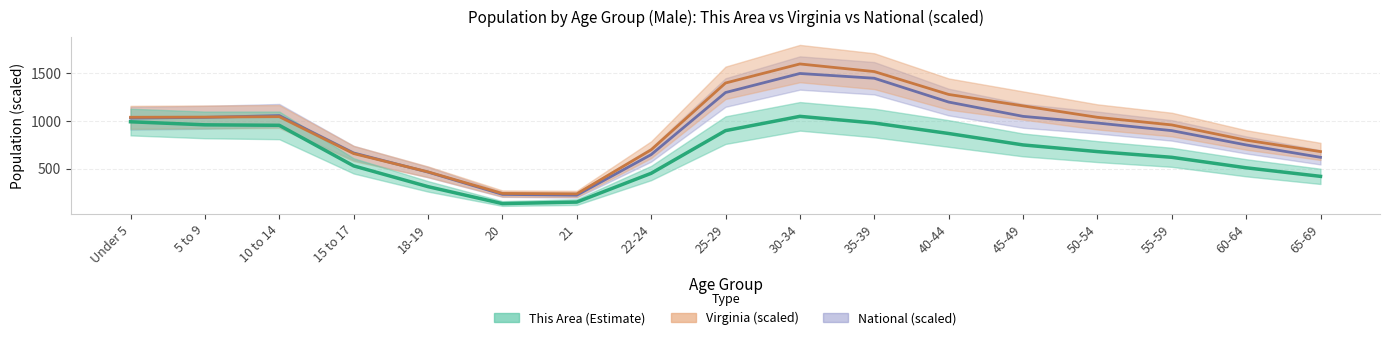

How many interior local peaks does the Virginia series have?

2